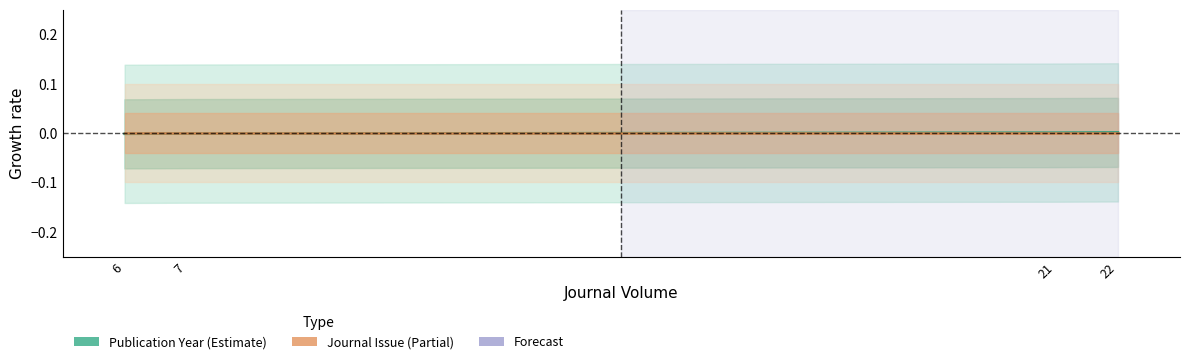

True or false: Publication Year and Journal Issue cross at least once.

True